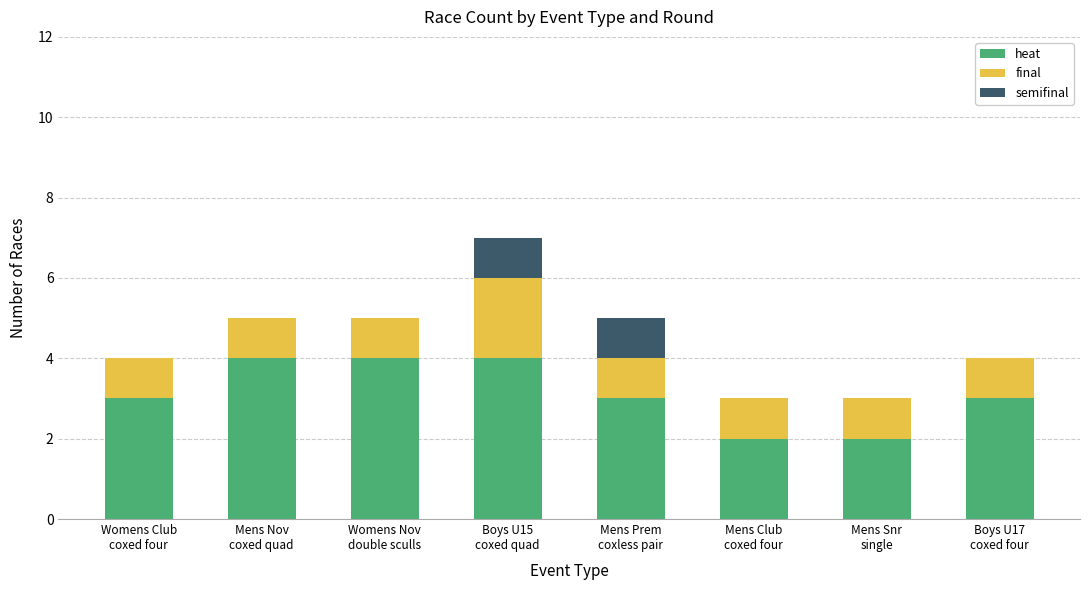

What are all the series names shown in the legend?

heat, final, semifinal